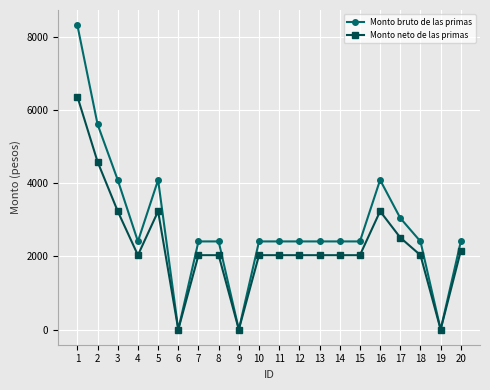

List the series in order of their peak value, lowest first.

Monto neto de las primas, Monto bruto de las primas